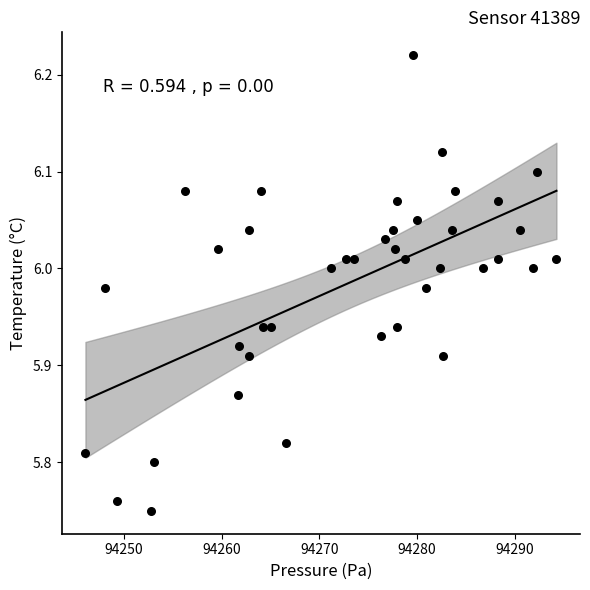

What is the range of X values (max minus min)?

48.2